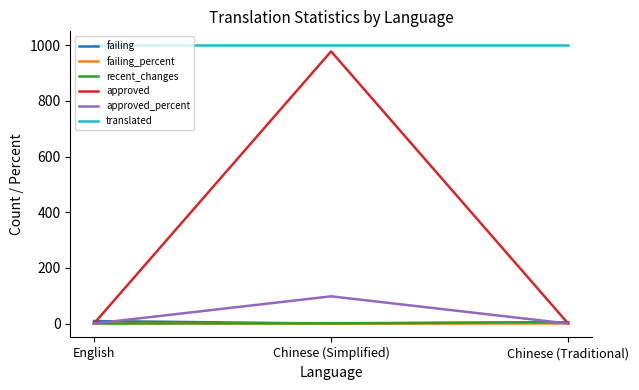

Which series changed the most between Chinese (Simplified) and Chinese (Traditional)?

approved